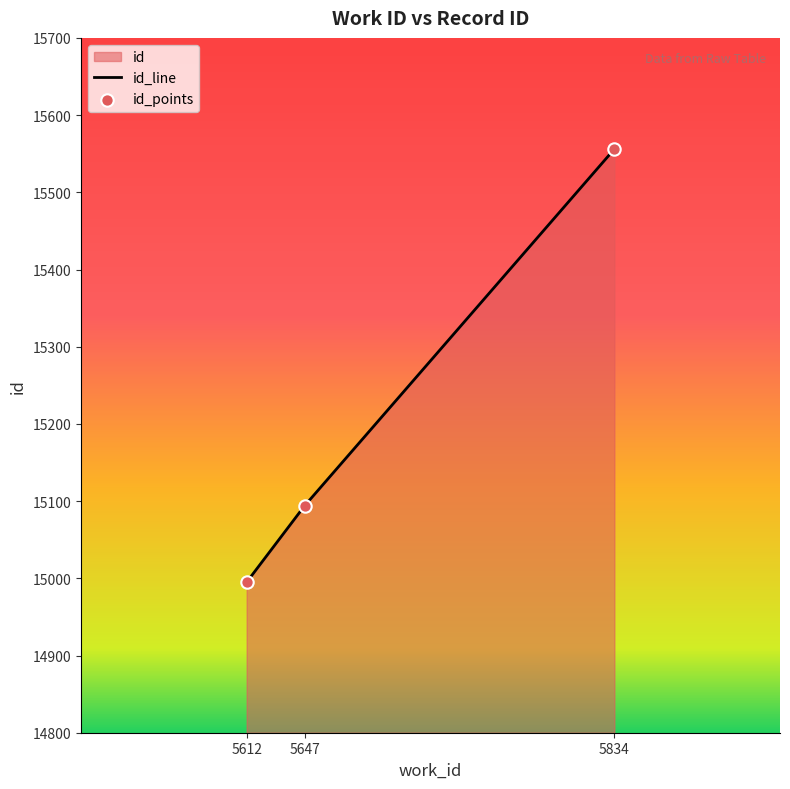

What is the ratio of the value at 5834 to the value at 5612?

1.0